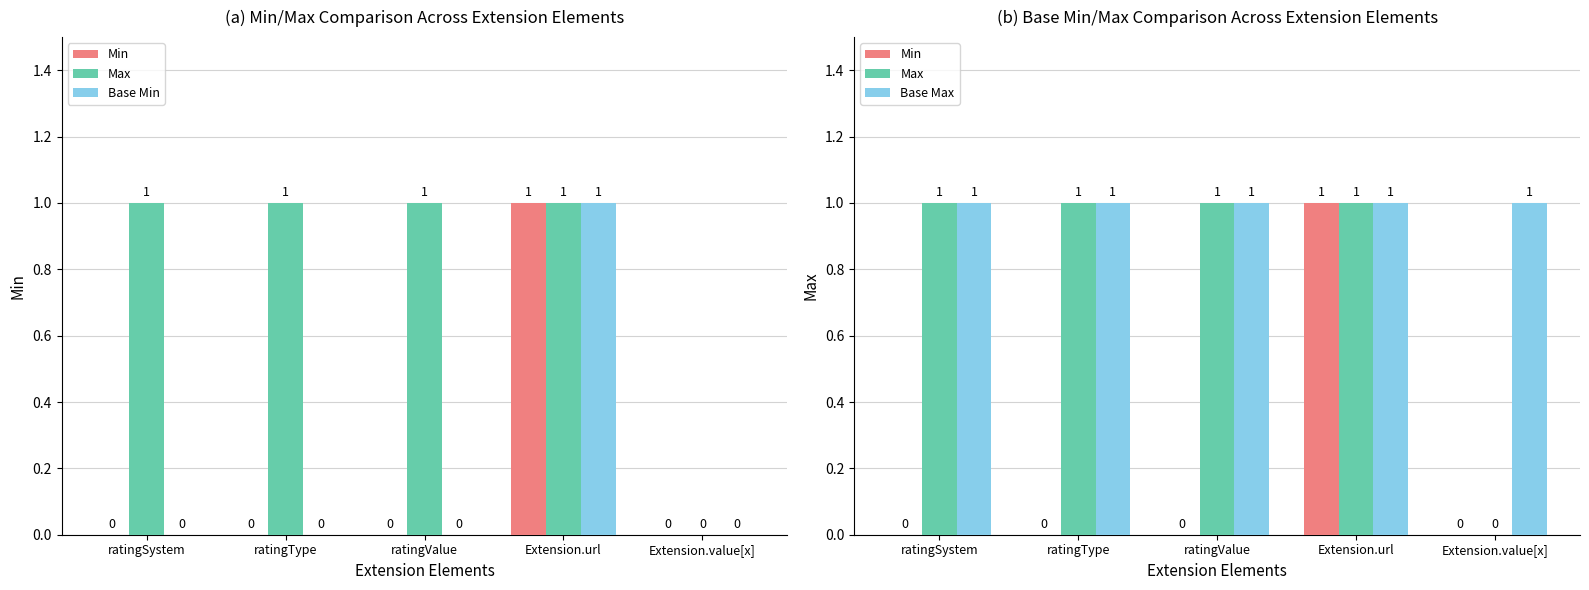

Reading left to right, extract all data points from this chart.

Min: 0	0	0	1	0
Max: 1	1	1	1	0
Base Min: 0	0	0	1	0
Base Max: 1	1	1	1	1